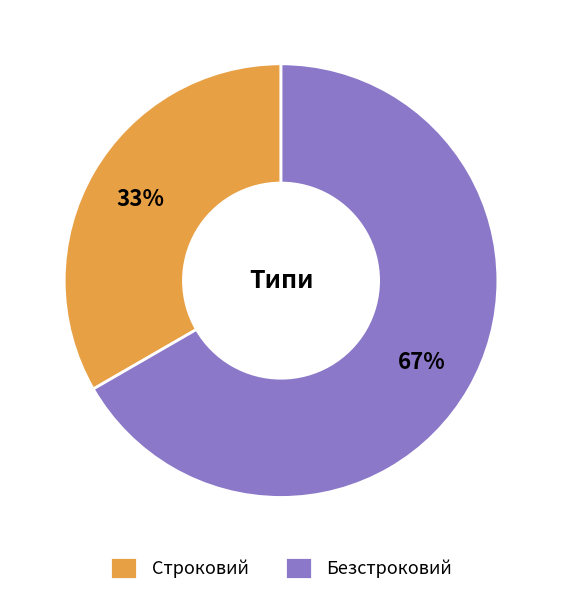

Which category has the smallest portion of the pie?

Строковий